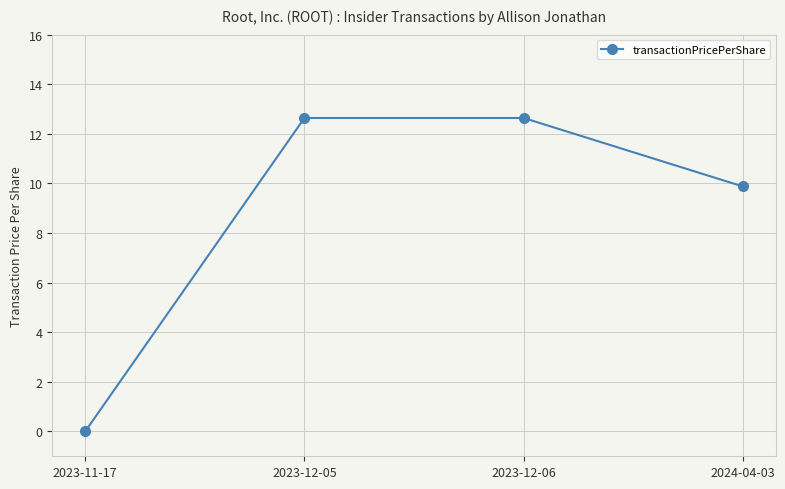

Which category has the lowest value across all series?

2023-11-17